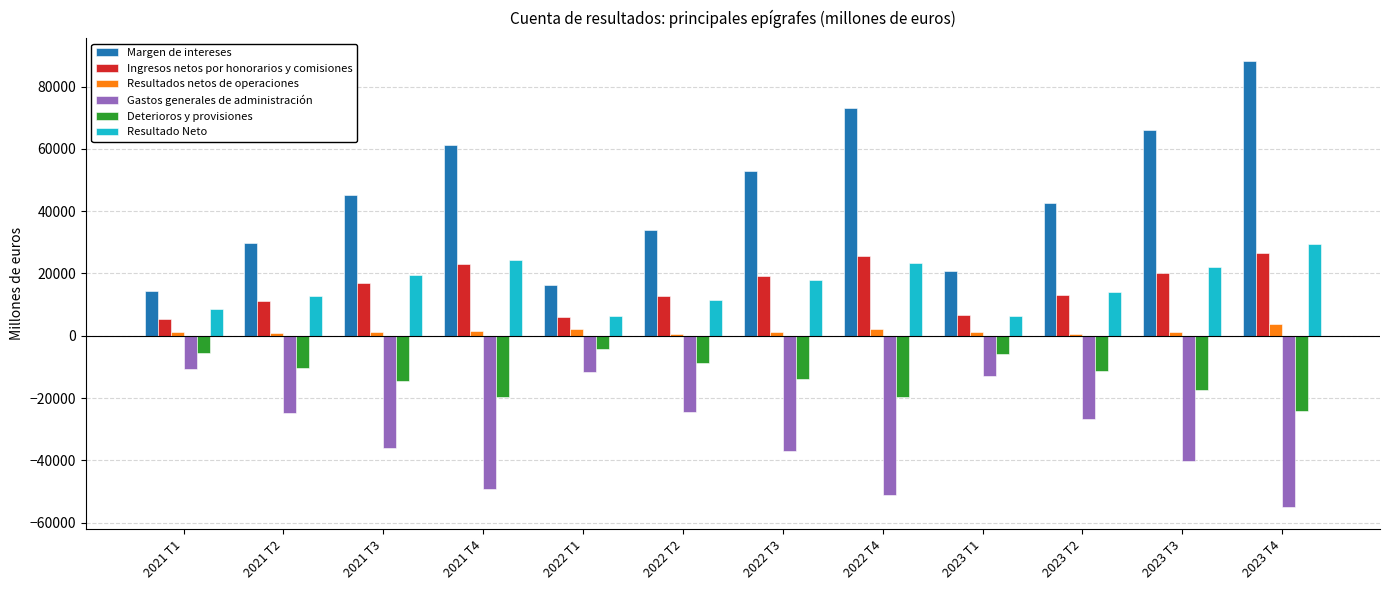

Which has a higher value, 2023 T3 or 2022 T2?

2023 T3